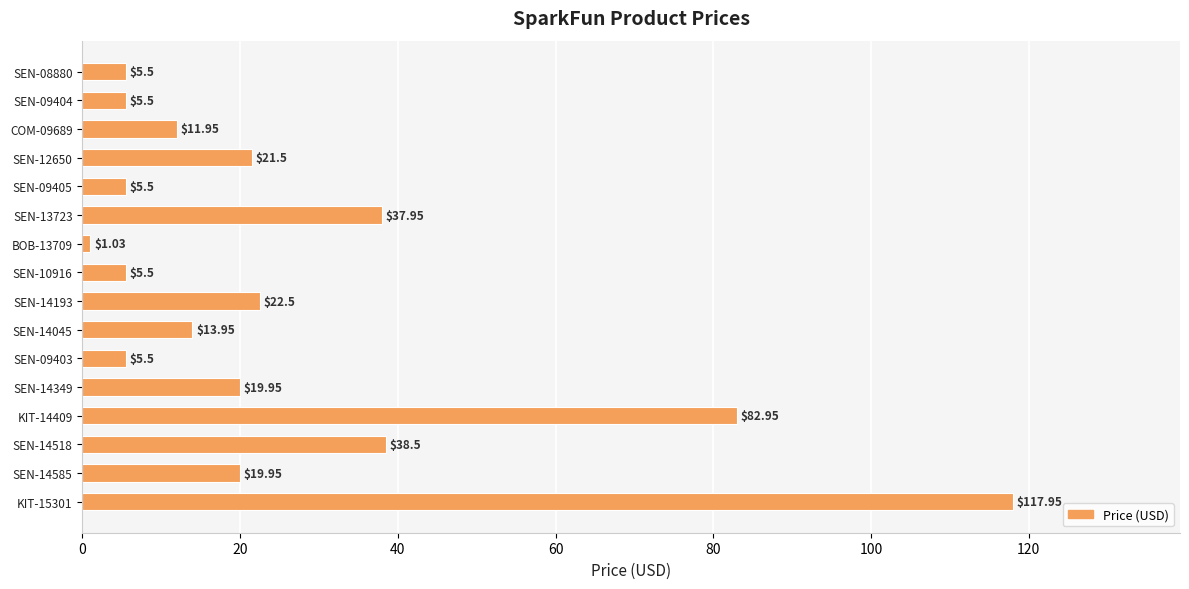

What is the average value?

26.0